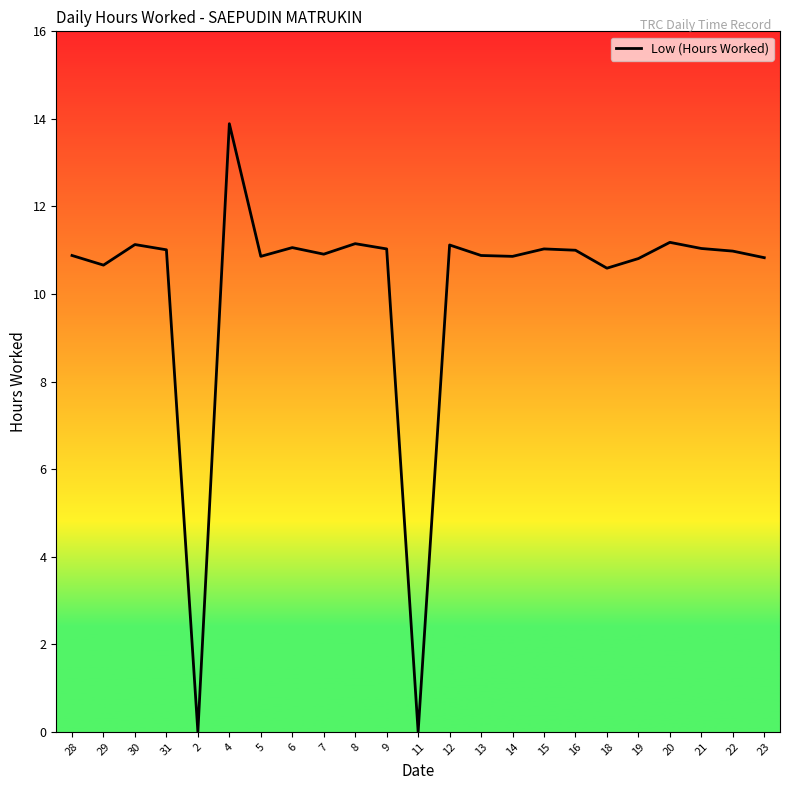

What is the difference between the maximum and minimum values?

13.9